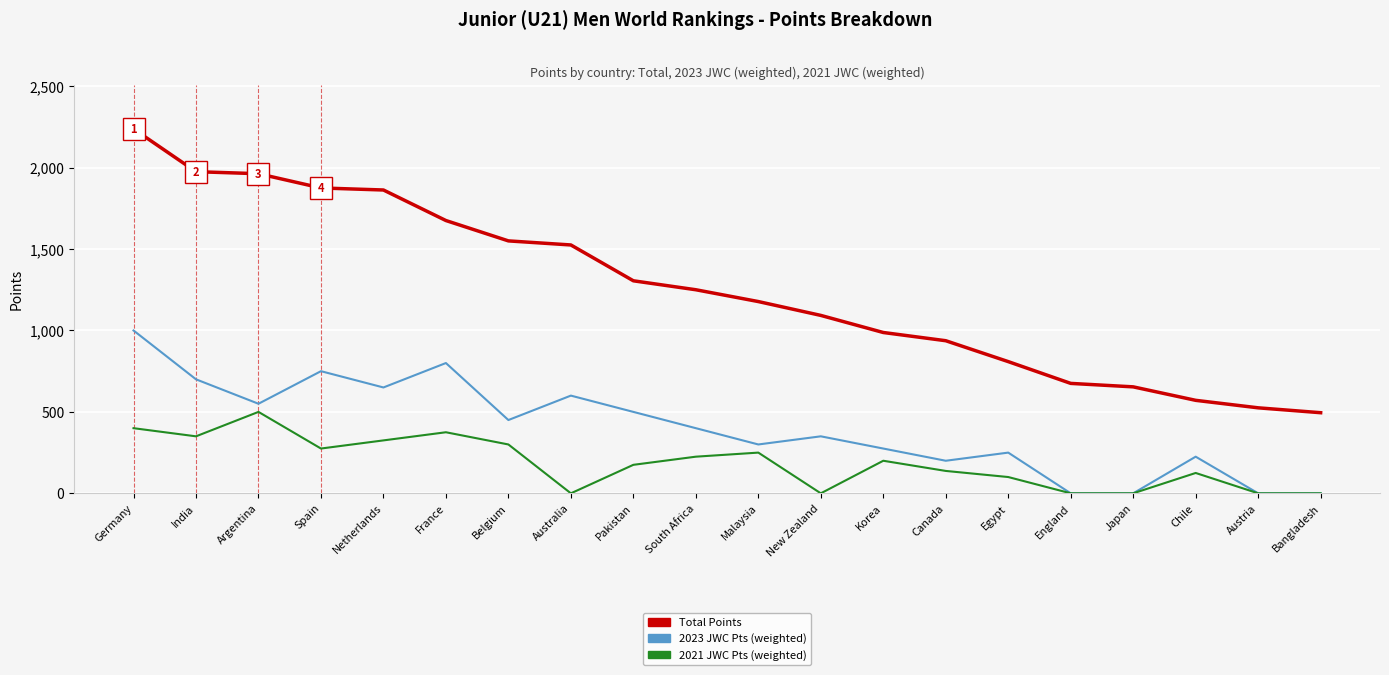

List the series in order of their overall mean, highest first.

Total Points, 2023 JWC Pts (weighted), 2021 JWC Pts (weighted)